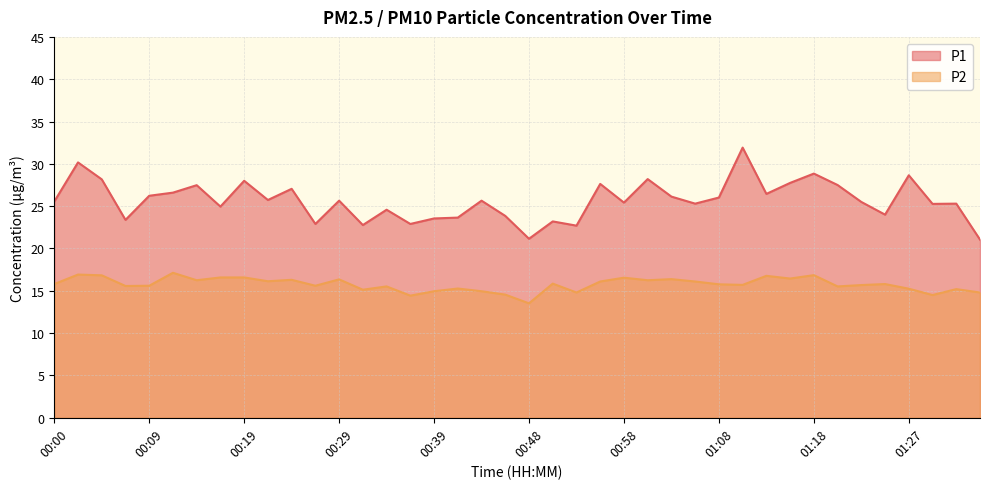

At which label does P2 first exceed 15?

00:00